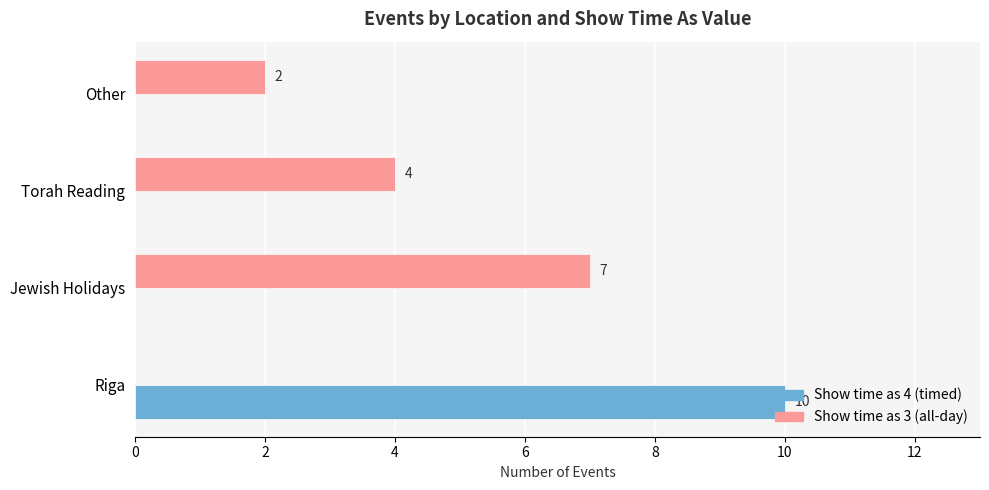

What is the highest value of the Show time as 4 (timed) series?

10